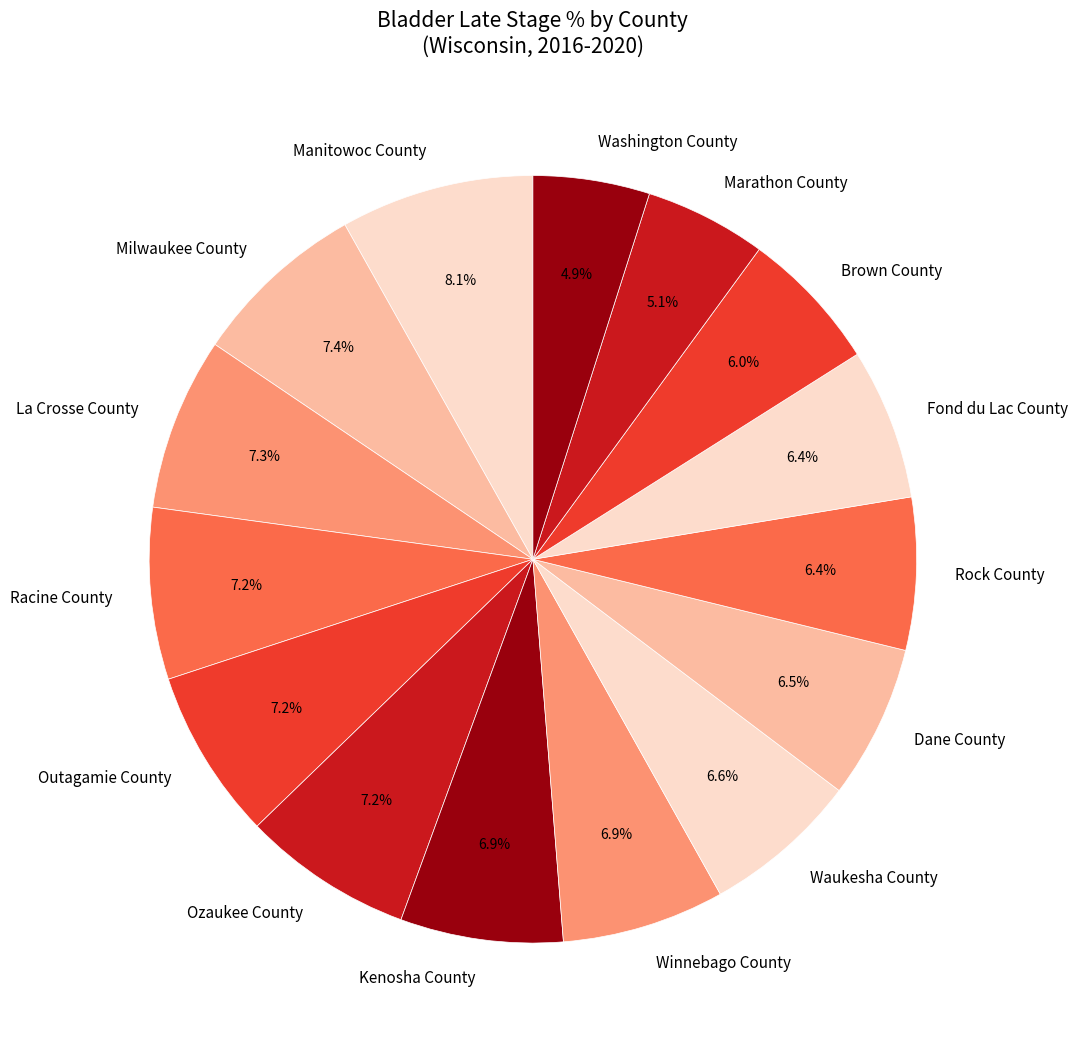

What percentage do Rock County and Dane County together represent?

12.9%